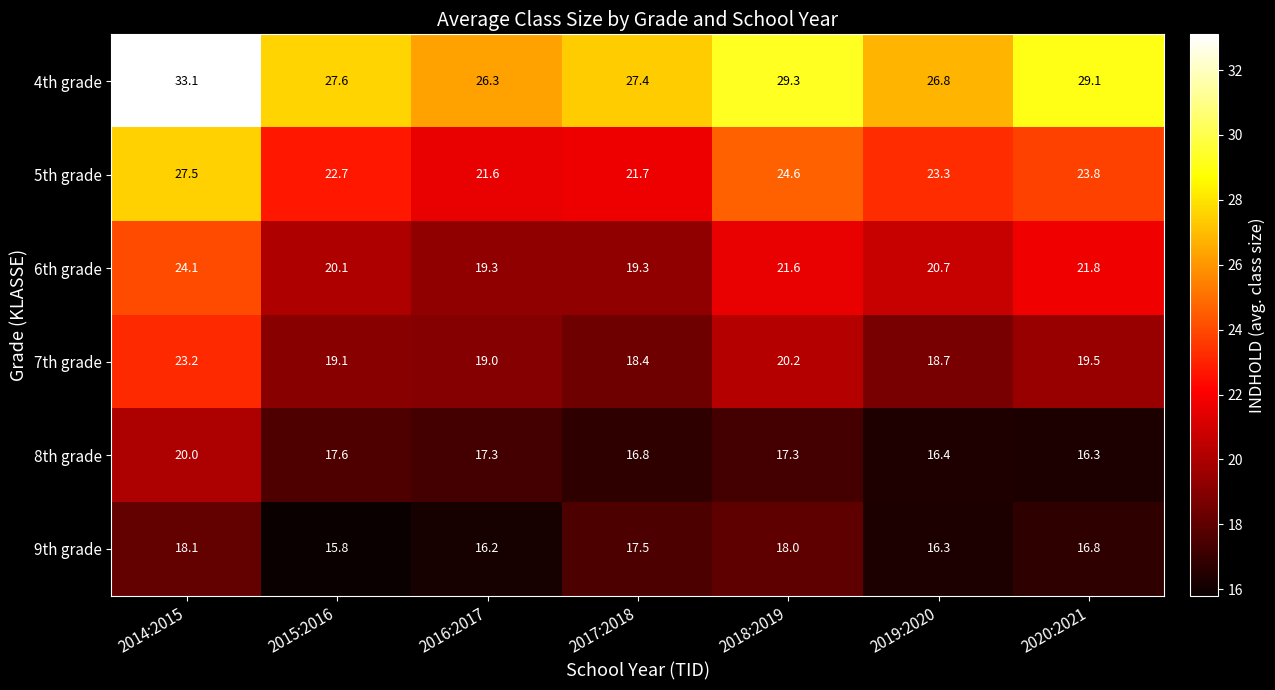

What is the difference between the maximum and second lowest values in the 6th grade series?

4.8